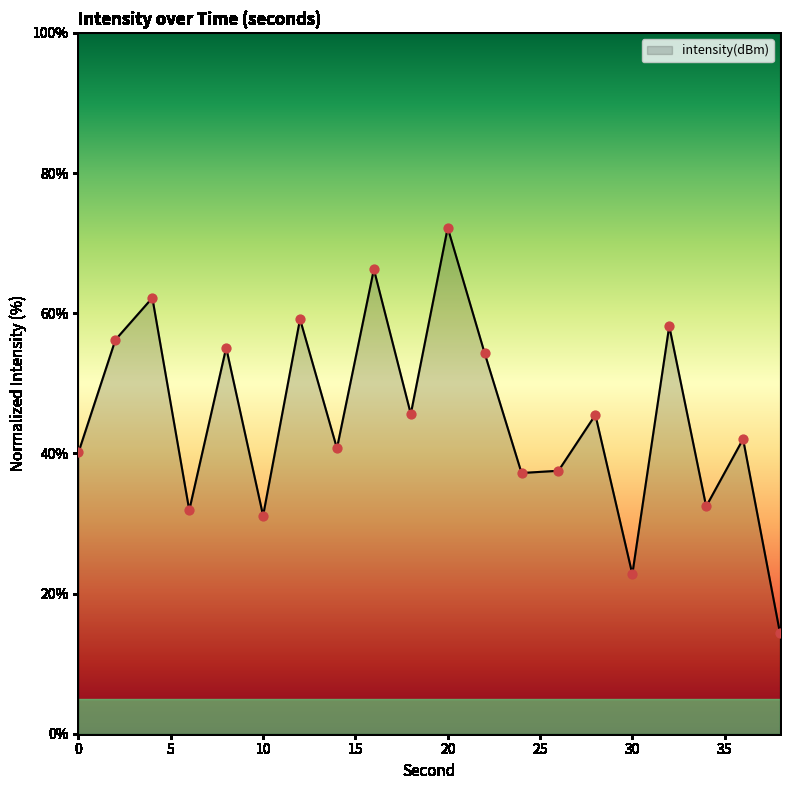

What is the difference between the maximum and minimum values?

57.8